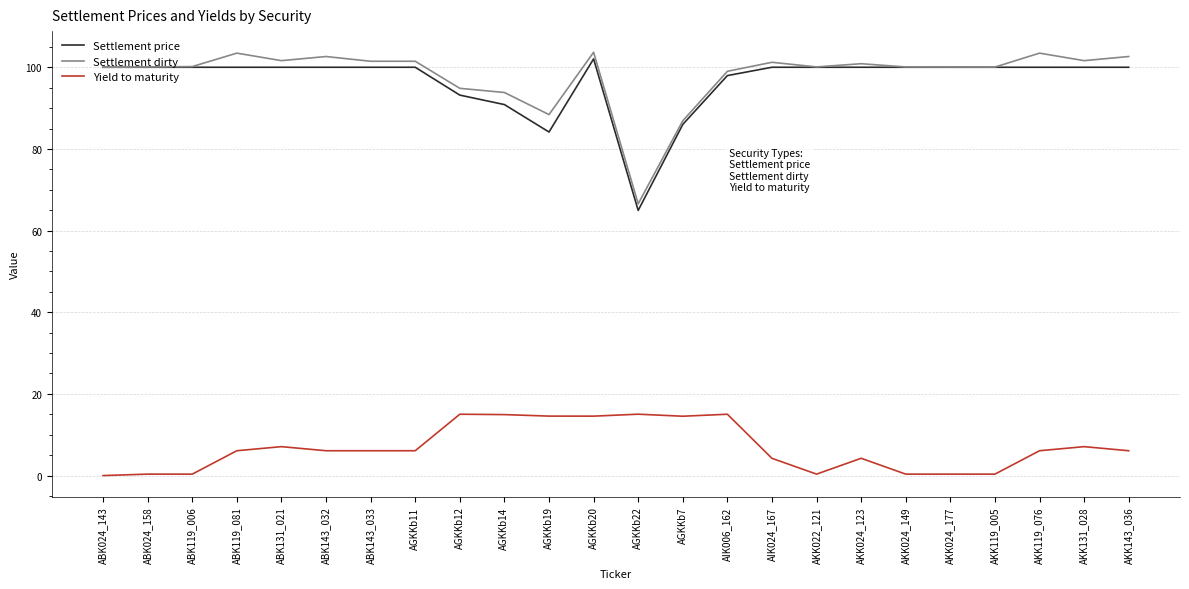

What position from the left is AGKKb20?

12